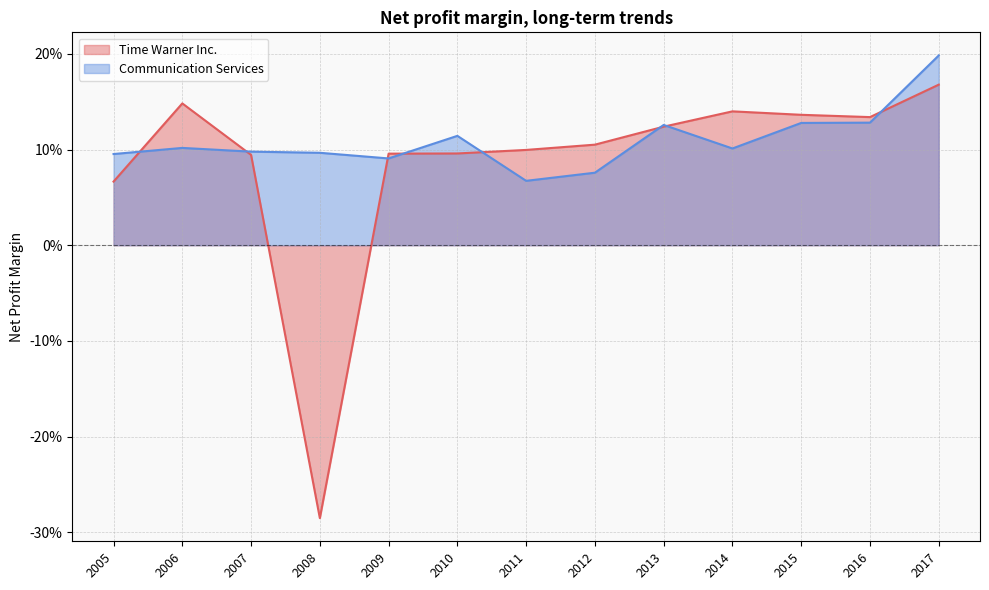

Which series changed the most between 2012 and 2008?

Time Warner Inc.